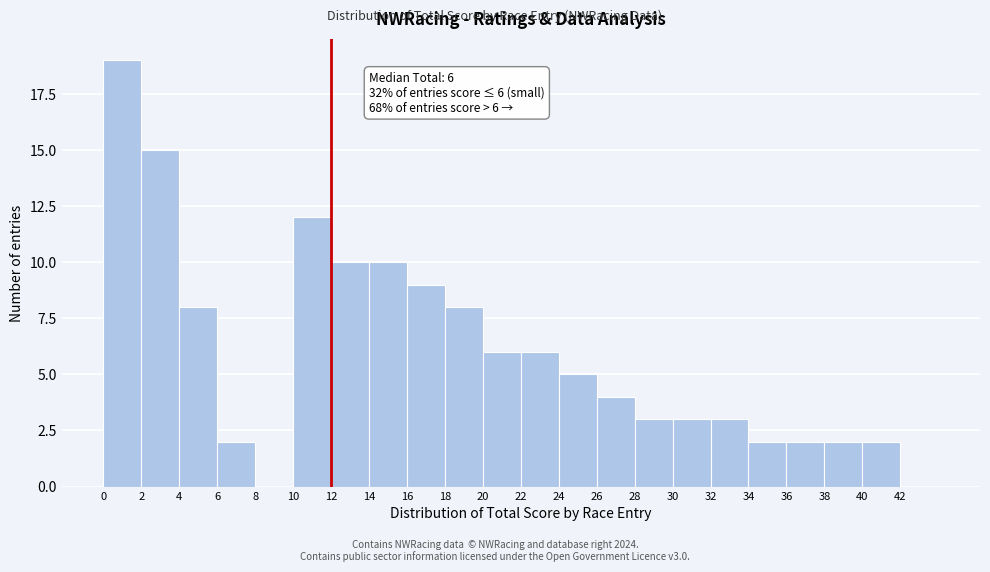

Which range on the x-axis has the tallest bar?

0 to 2